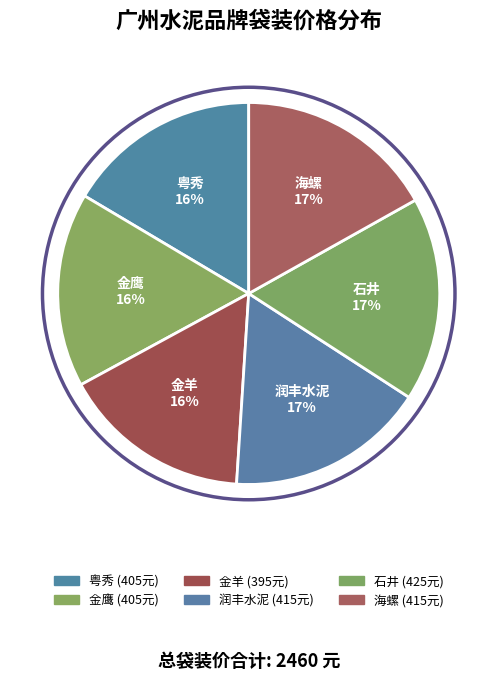

True or false: 海螺 accounts for 17% of the total.

True